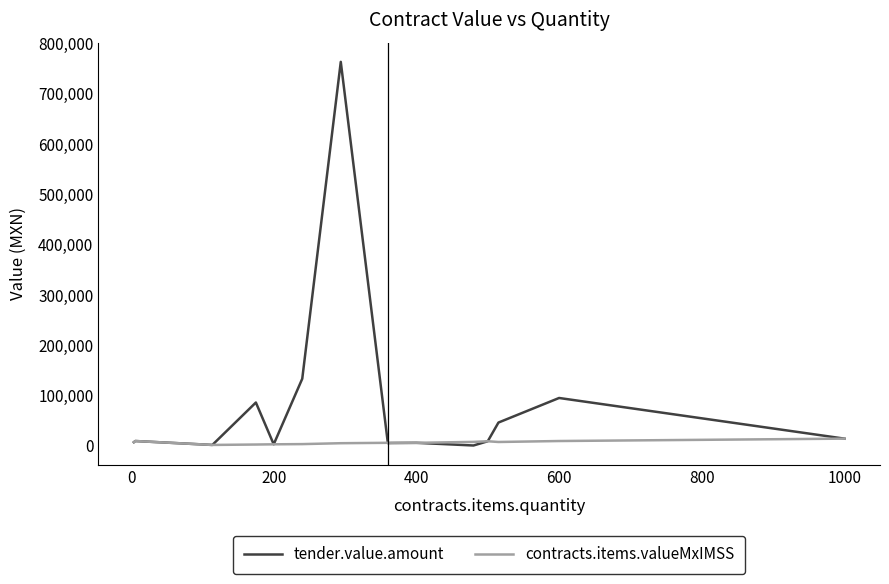

Which series has the largest total across all categories?

tender.value.amount